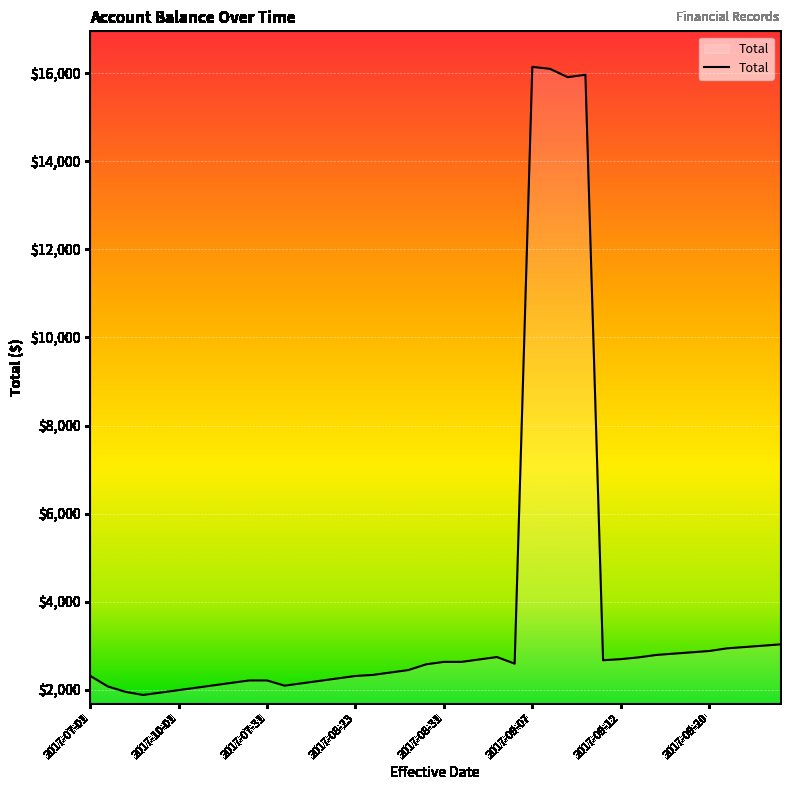

What is the sum of all values?

152370.2